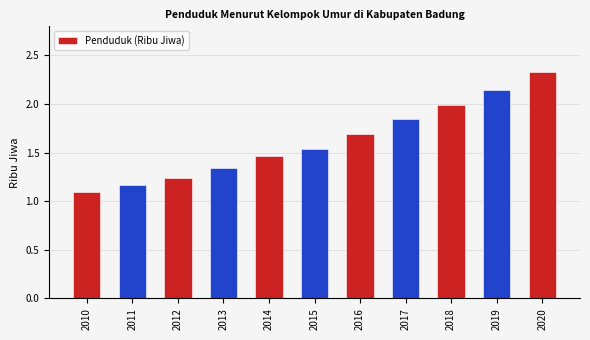

Is it true that the value at 2018 is 2.6?

False